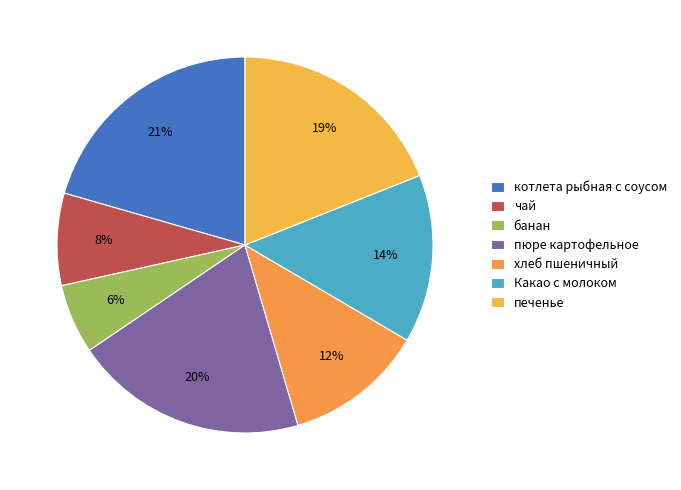

What is the ratio of the value at хлеб пшеничный to the value at котлета рыбная с соусом?

0.6